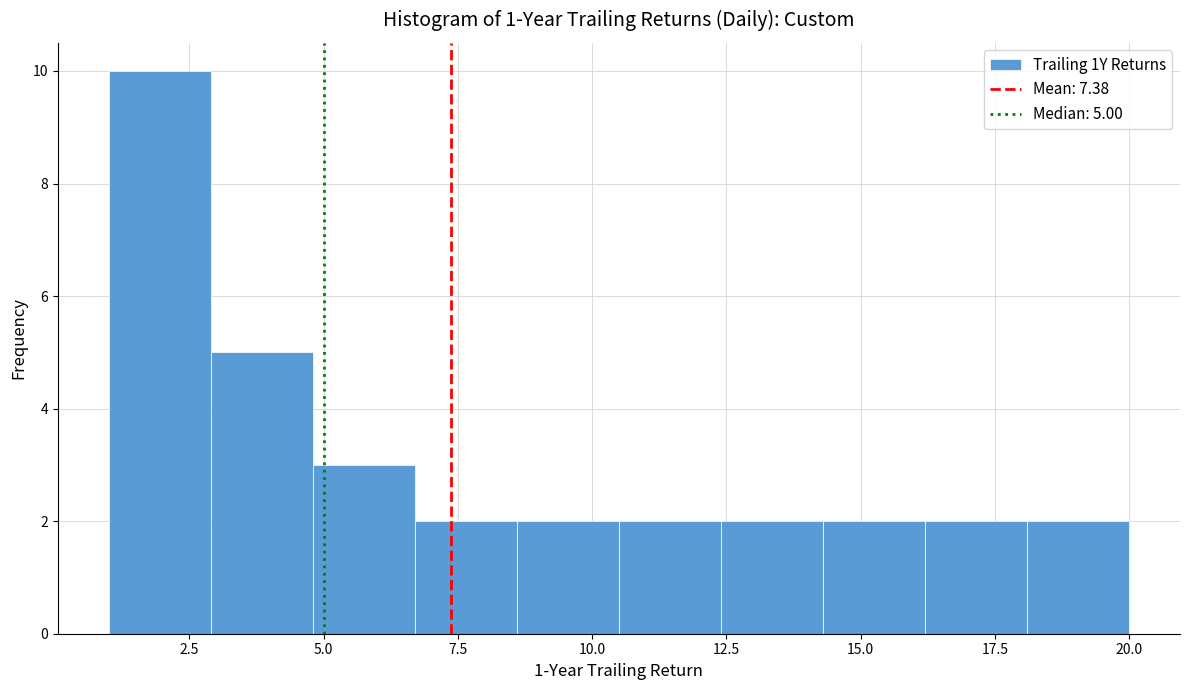

Around what value on the x-axis is the tallest bar? Give the approximate position of its centre, as read against the axis.

2.0